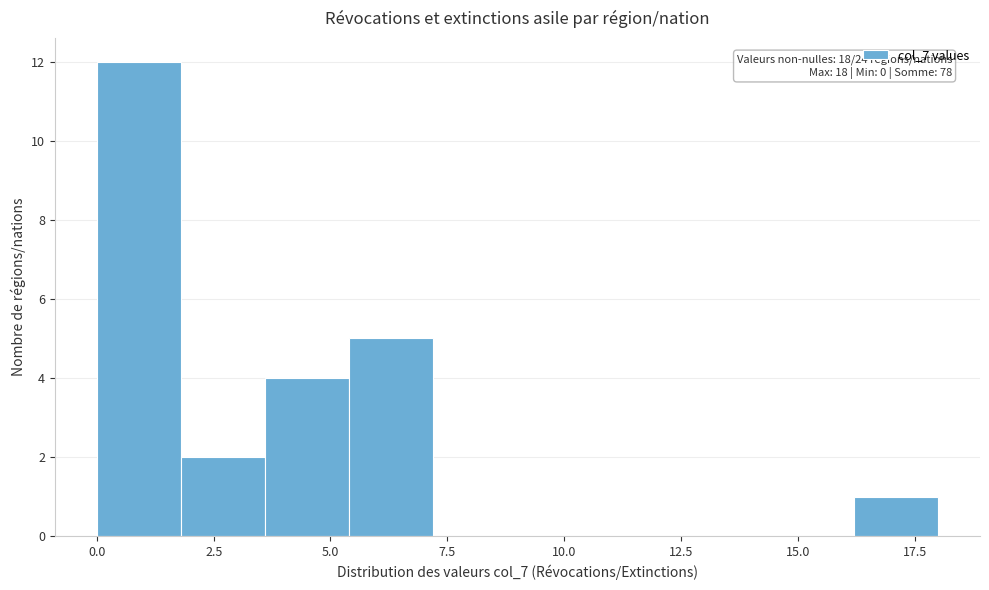

Read against the x-axis, roughly where is the centre of the tallest bar?

1.0